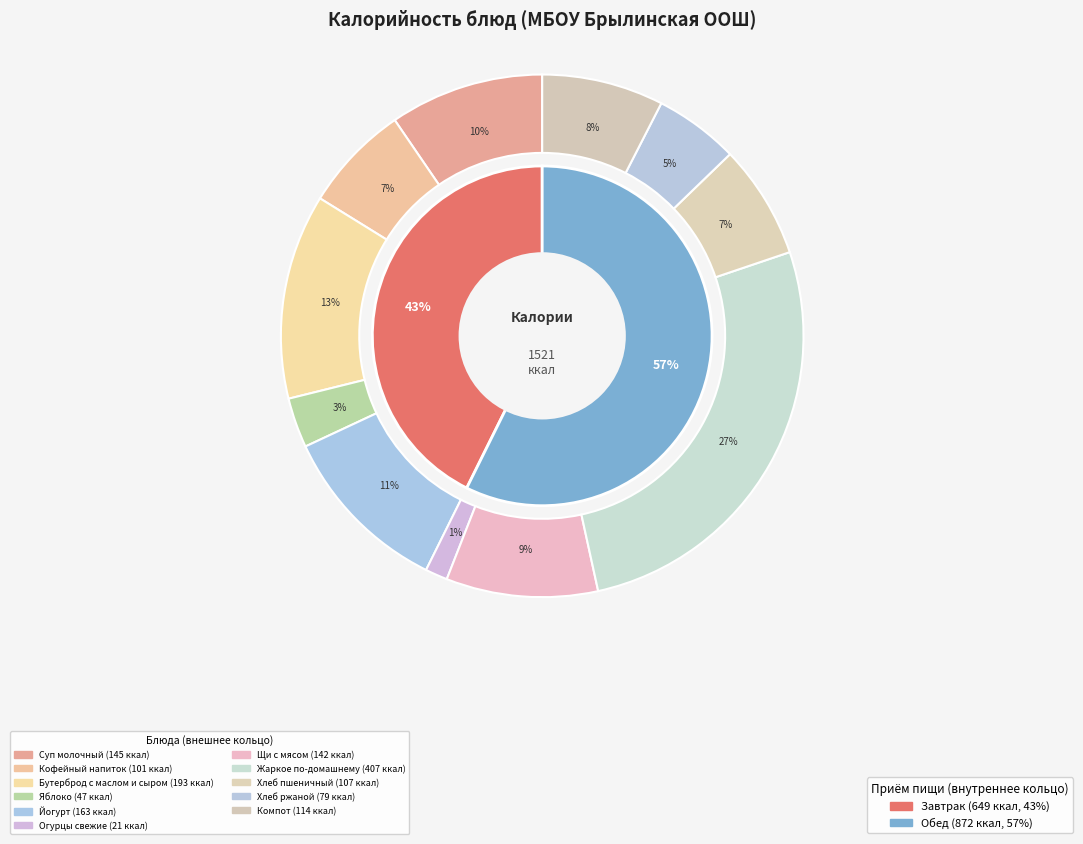

To the nearest percent, what percentage of the pie is Суп молочный?

10%